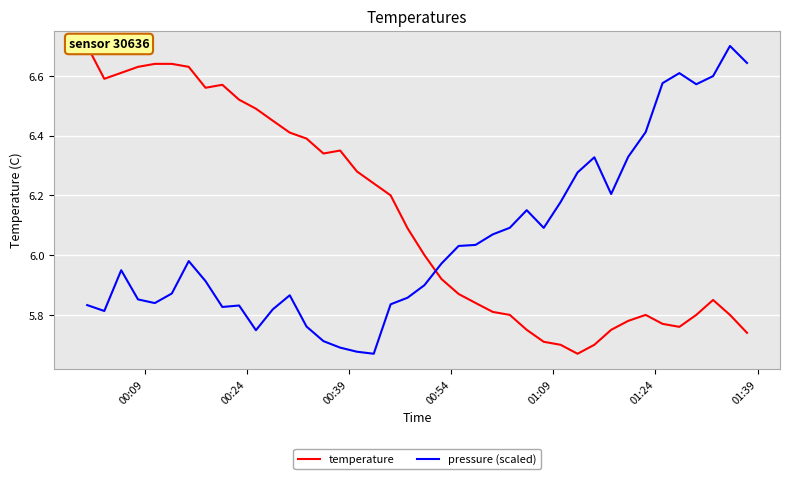

What is the highest value of the pressure (scaled) series?

6.7